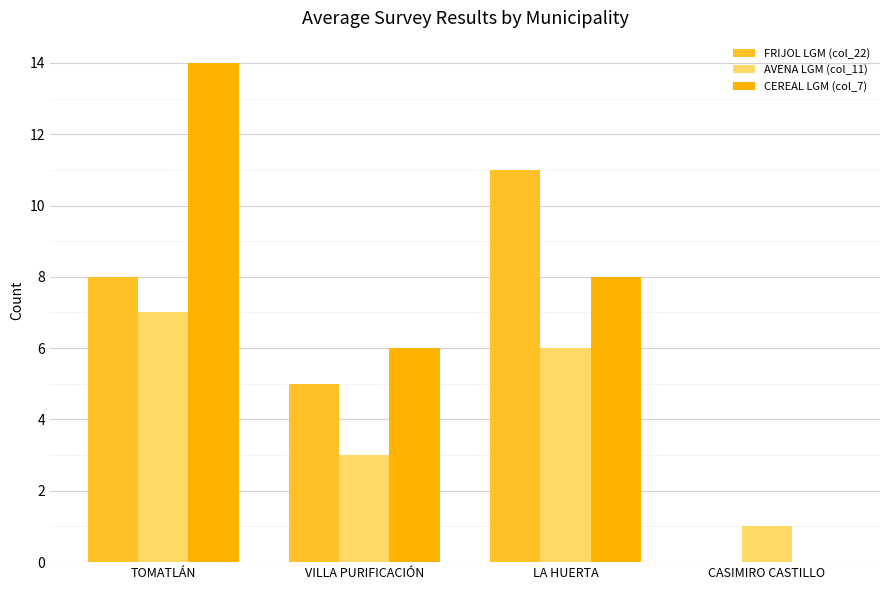

Reading left to right, list all the values displayed in this chart.

FRIJOL LGM (col_22): TOMATLÁN=8	VILLA PURIFICACIÓN=5	LA HUERTA=11	CASIMIRO CASTILLO=0
AVENA LGM (col_11): TOMATLÁN=7	VILLA PURIFICACIÓN=3	LA HUERTA=6	CASIMIRO CASTILLO=1
CEREAL LGM (col_7): TOMATLÁN=14	VILLA PURIFICACIÓN=6	LA HUERTA=8	CASIMIRO CASTILLO=0